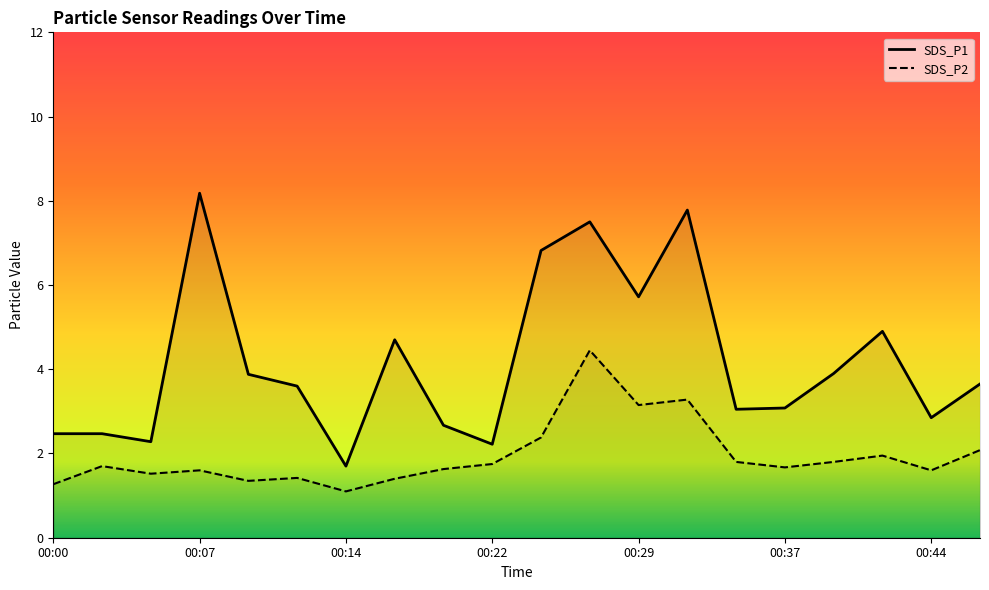

List the series in order of their peak value, highest first.

SDS_P1, SDS_P2